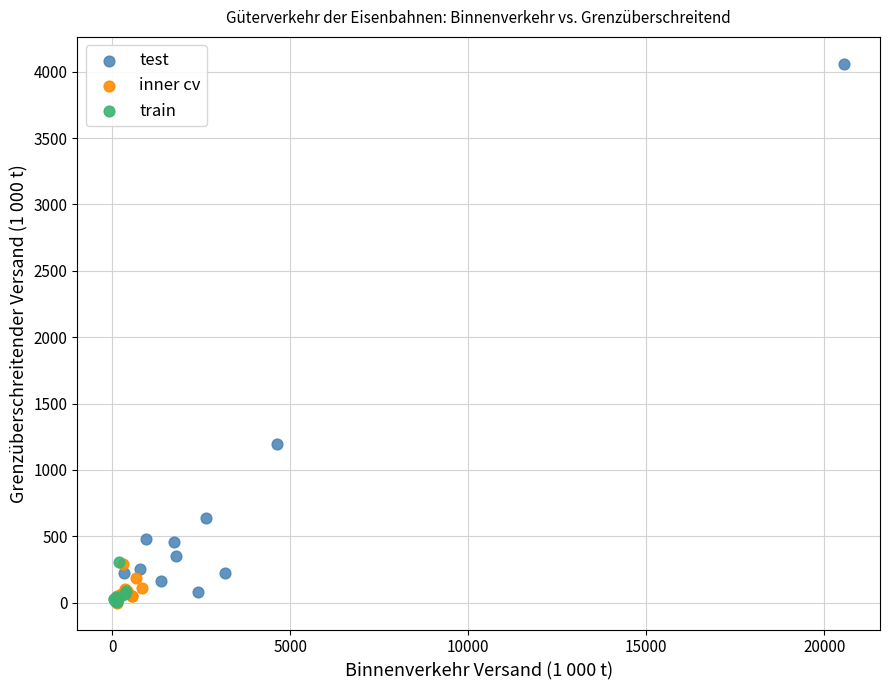

Which series contains the highest Y value?

test